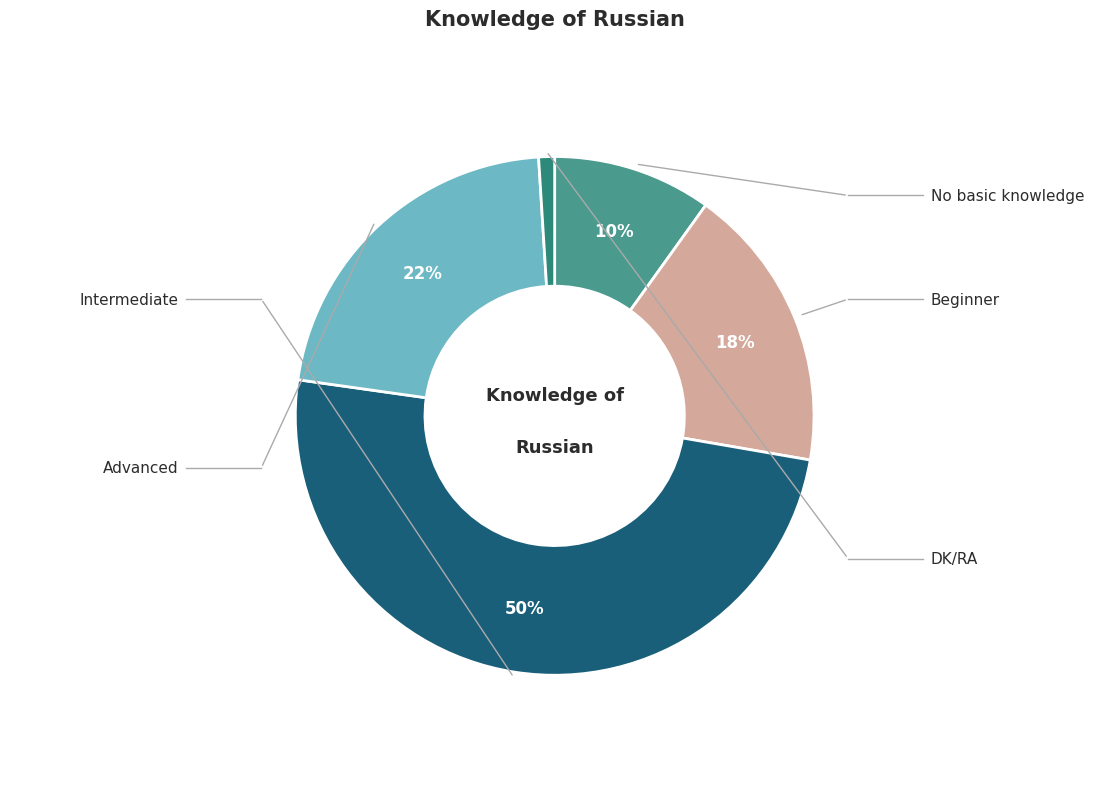

What is the largest slice in the pie chart?

Intermediate